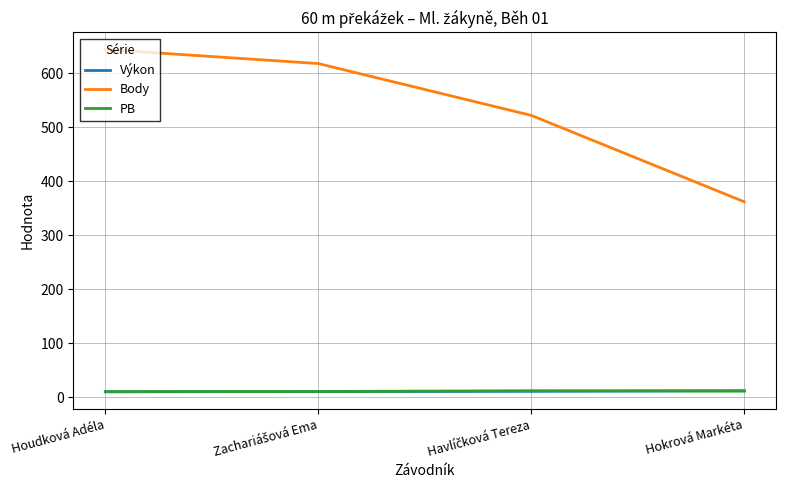

True or false: Body and PB cross at least once.

False